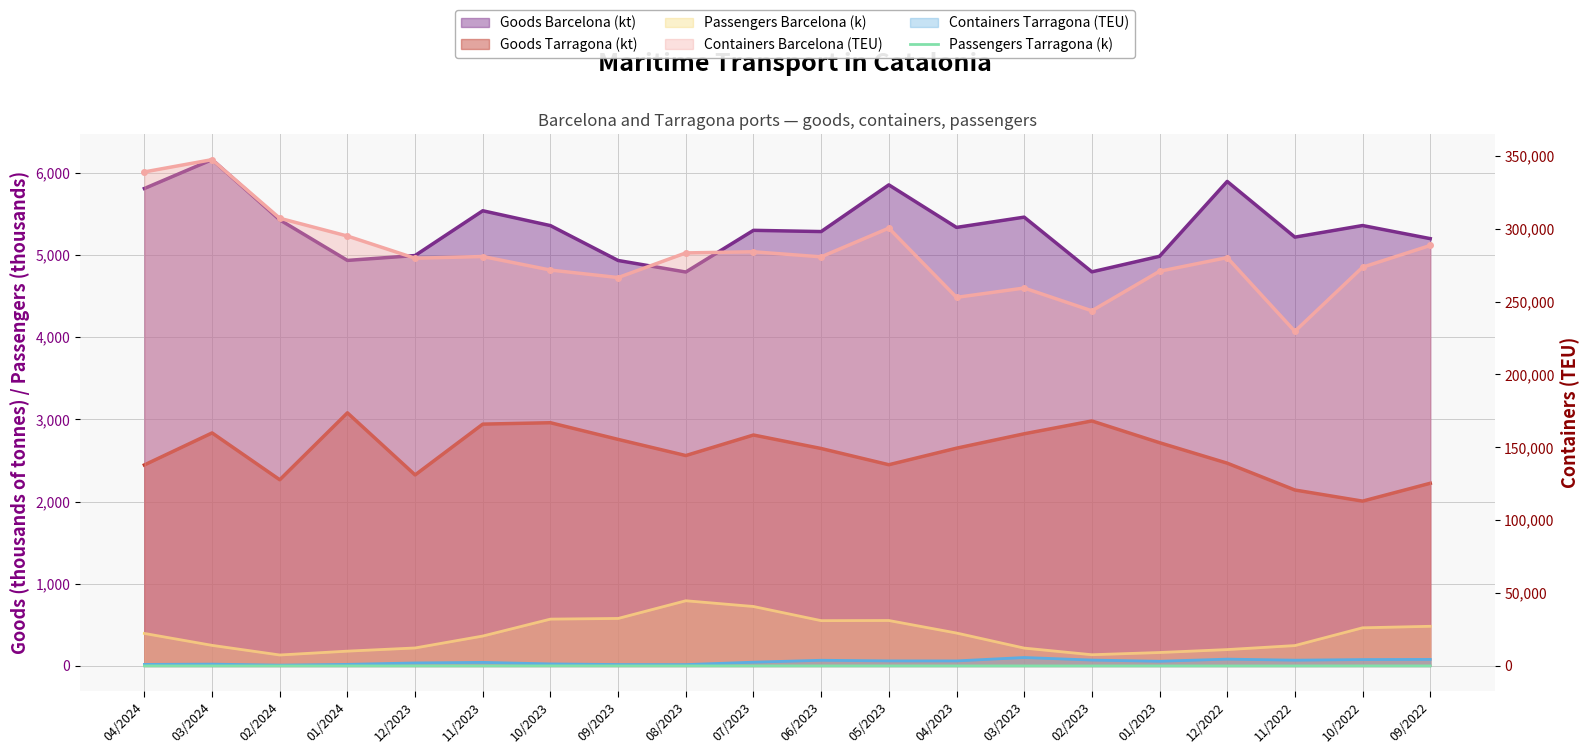

Is it true that the value at 11/2023 is 1.6?

False